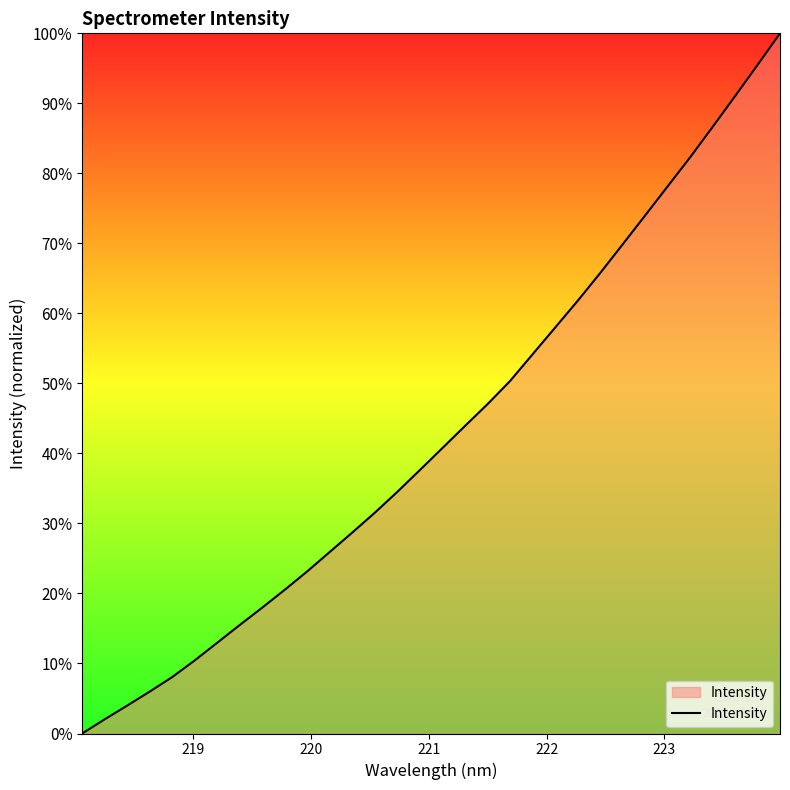

What is the difference between the second highest and minimum values?

95.5